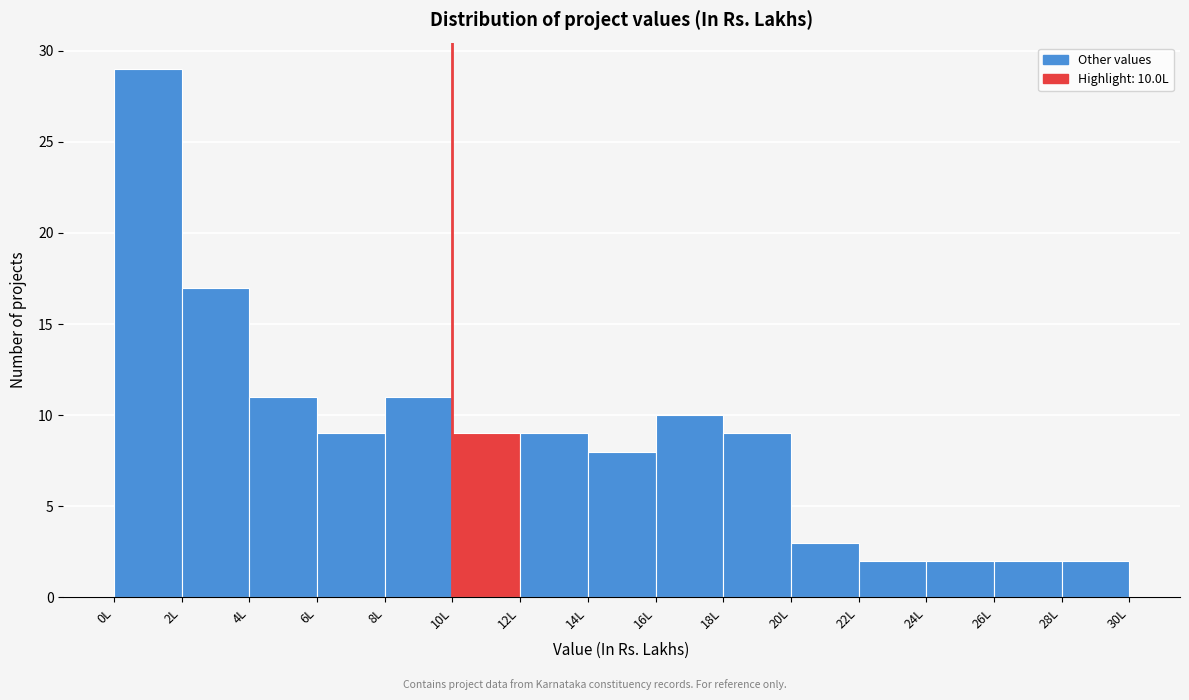

Which range on the x-axis has the tallest bar?

0 to 2